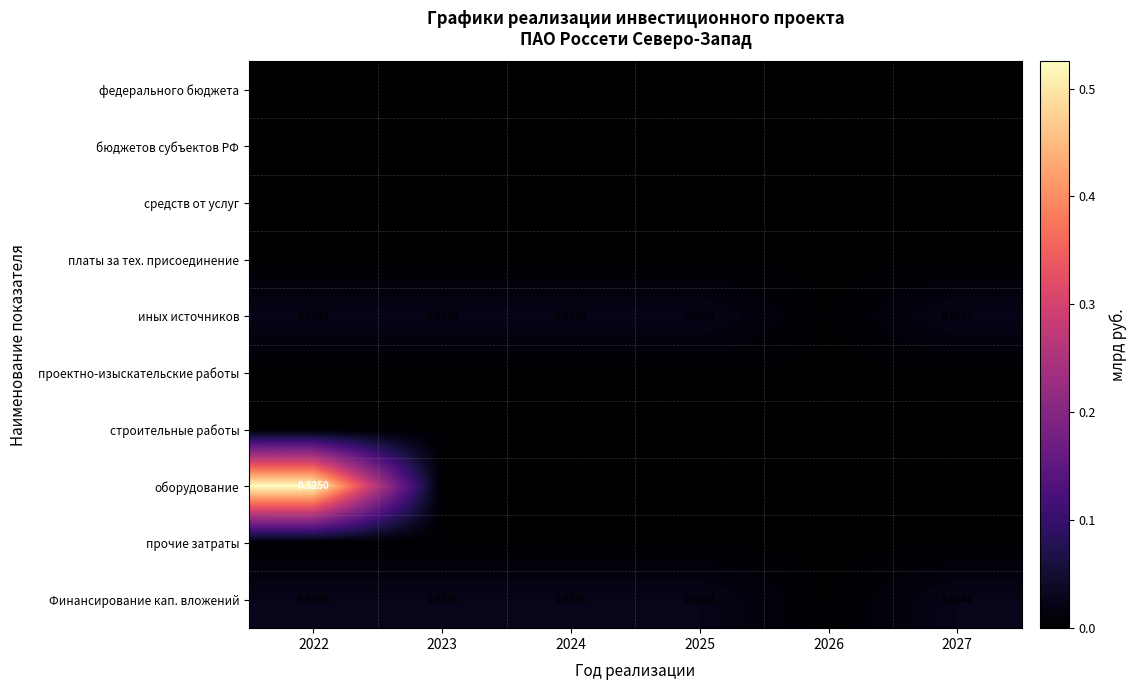

Rank the series by their maximum value, from lowest to highest.

федерального бюджета, бюджетов субъектов РФ, средств от услуг, платы за тех. присоединение, проектно-изыскательские работы, строительные работы, прочие затраты, иных источников, Финансирование кап. вложений, оборудование